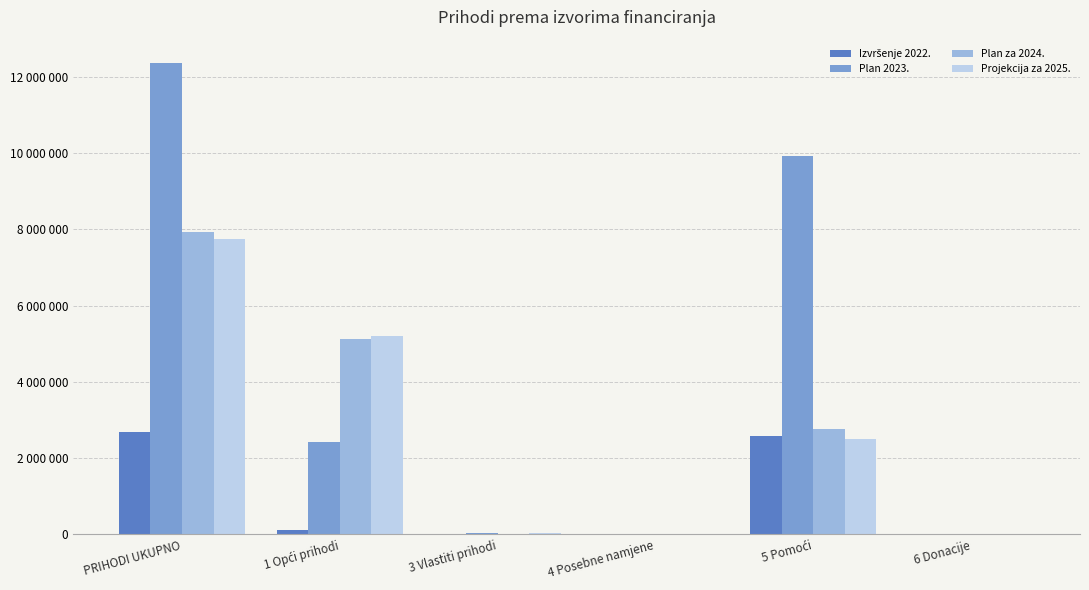

What is the difference between the maximum and minimum values in the Izvršenje 2022. series?

2697109